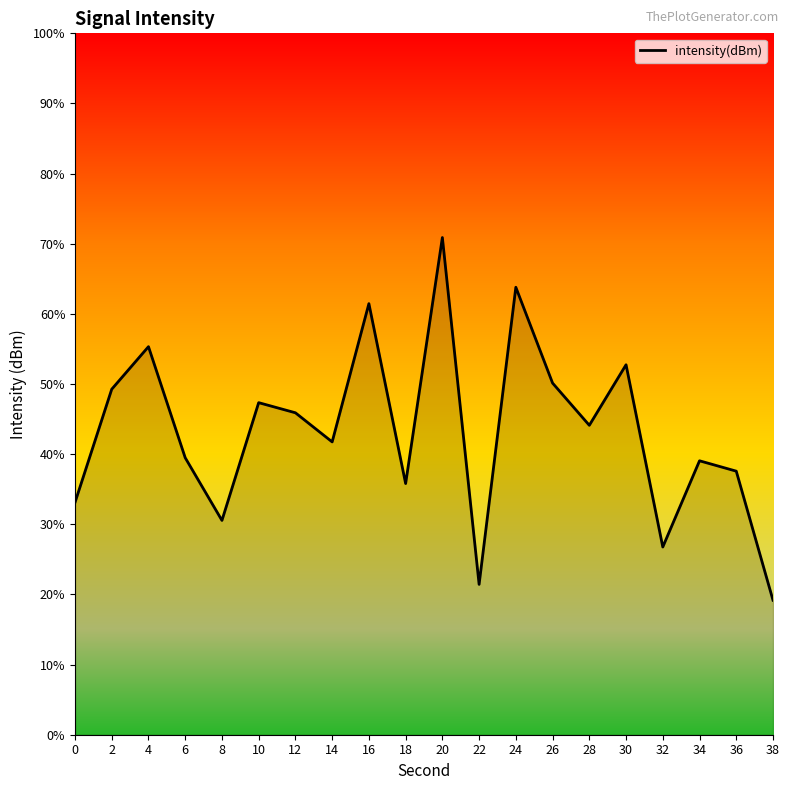

What value does the data have at 6?

39.5